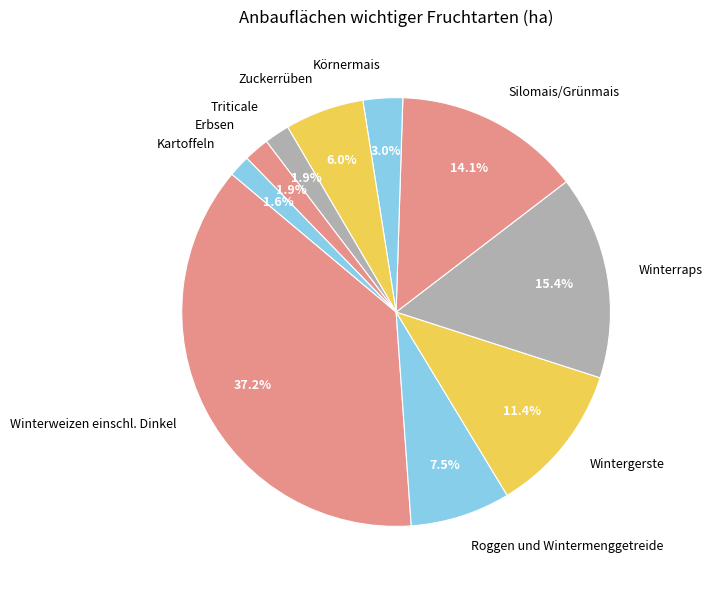

To the nearest percent, what is the combined percentage of Triticale and Roggen und Wintermenggetreide?

9%